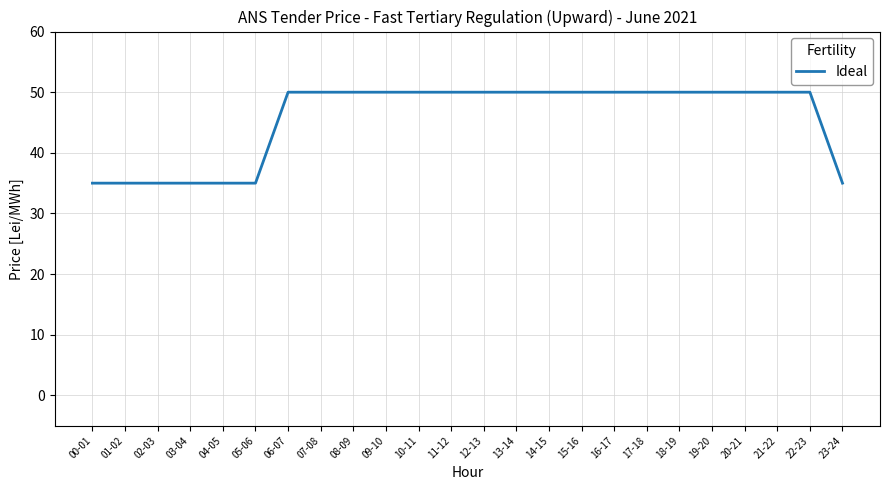

Reading left to right, extract all data points from this chart.

00-01=35	01-02=35	02-03=35	03-04=35	04-05=35	05-06=35	06-07=50	07-08=50	08-09=50	09-10=50	10-11=50	11-12=50	12-13=50	13-14=50	14-15=50	15-16=50	16-17=50	17-18=50	18-19=50	19-20=50	20-21=50	21-22=50	22-23=50	23-24=35